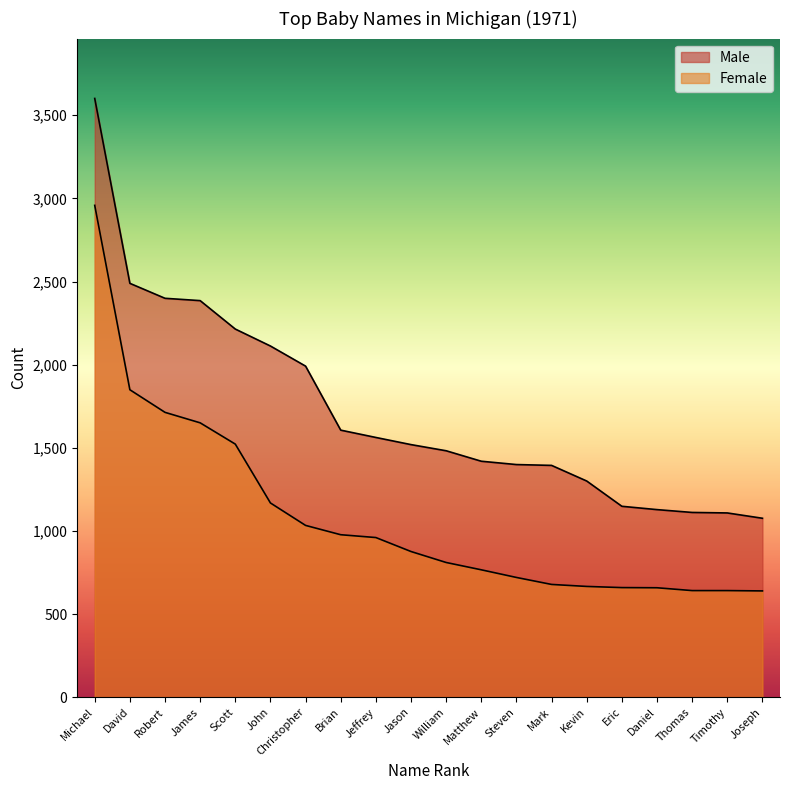

How many lines are shown in the chart?

2